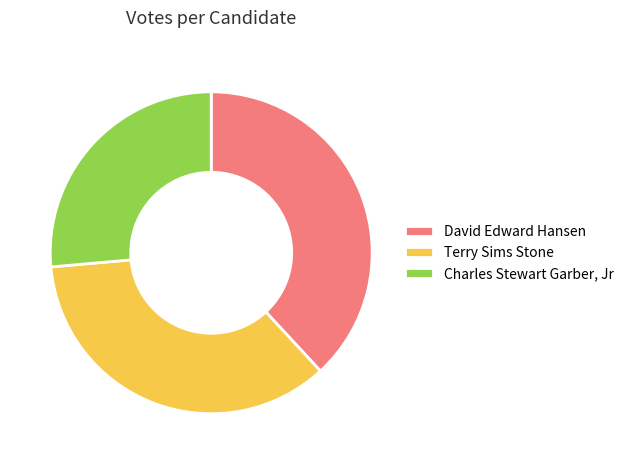

How many slices are in this pie chart?

3